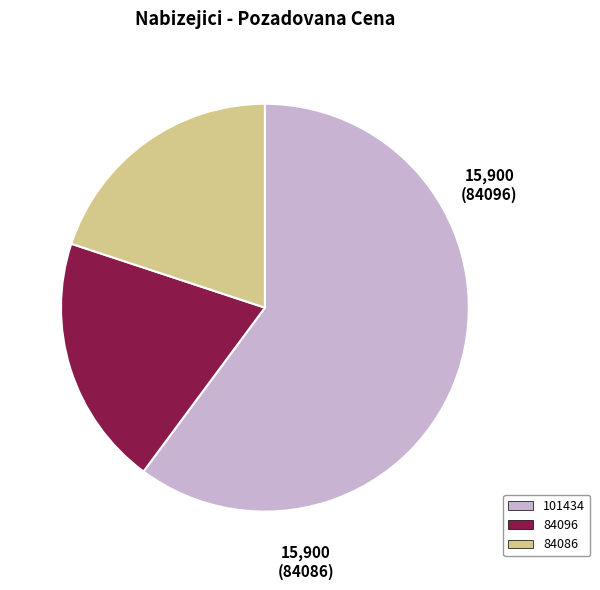

What is the ratio of the value at 101434 to the value at 84086?

3.0